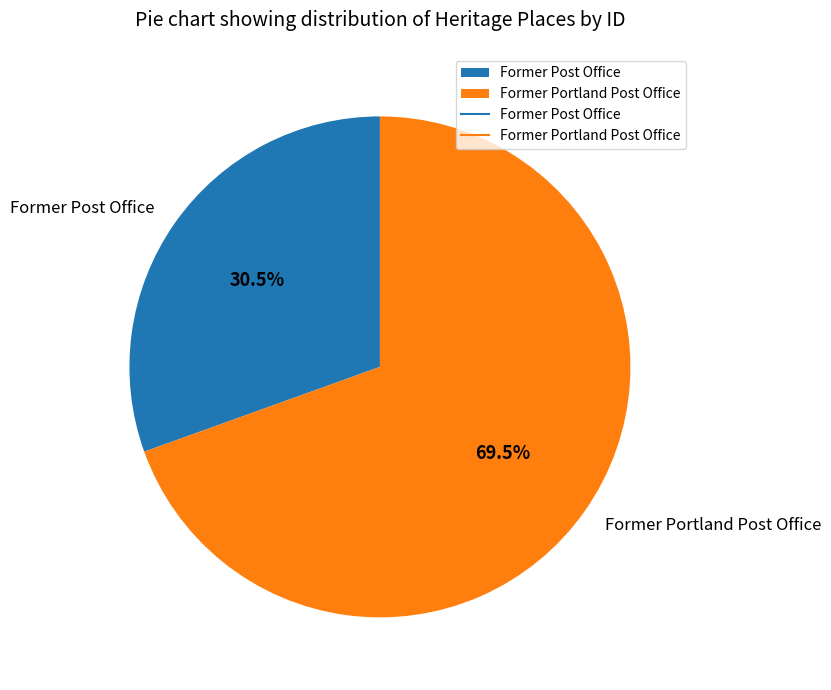

Combined, do Former Post Office and Former Portland Post Office account for over 50%?

Yes